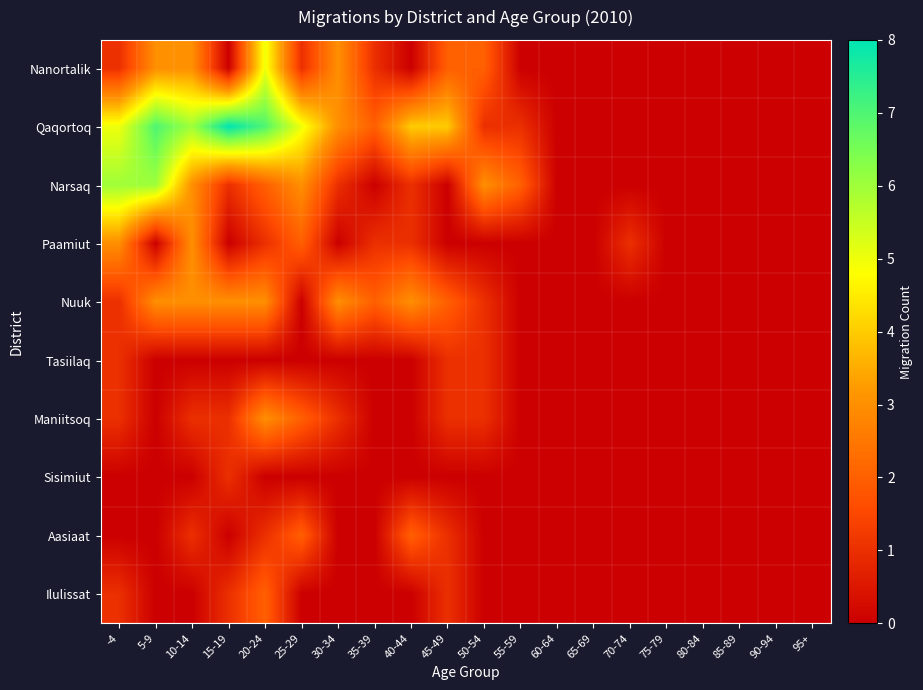

Which series has the largest range (max minus min)?

Qaqortoq